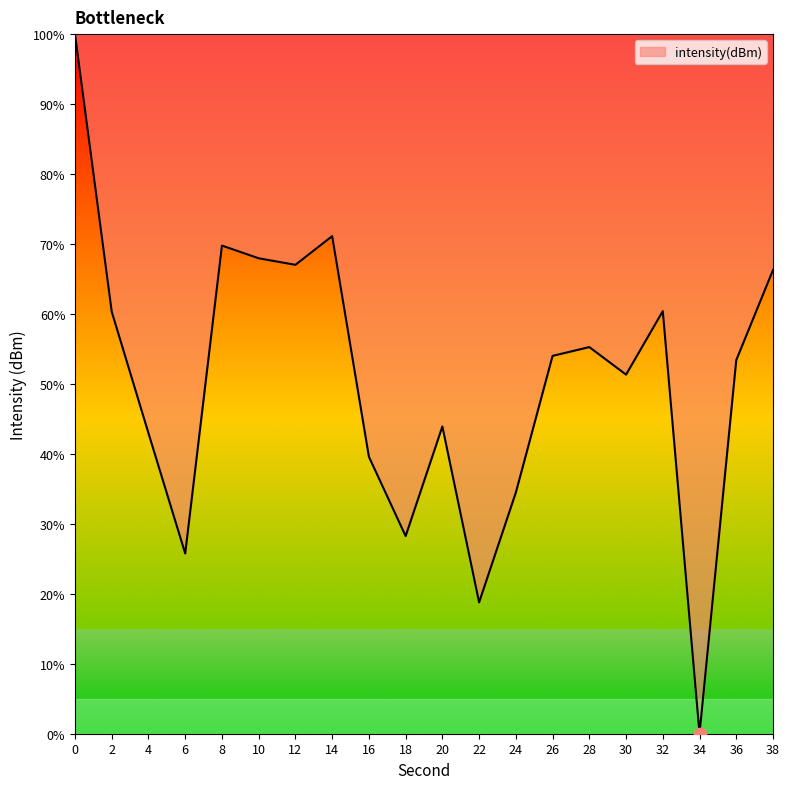

Which has a higher value, 14 or 28?

14